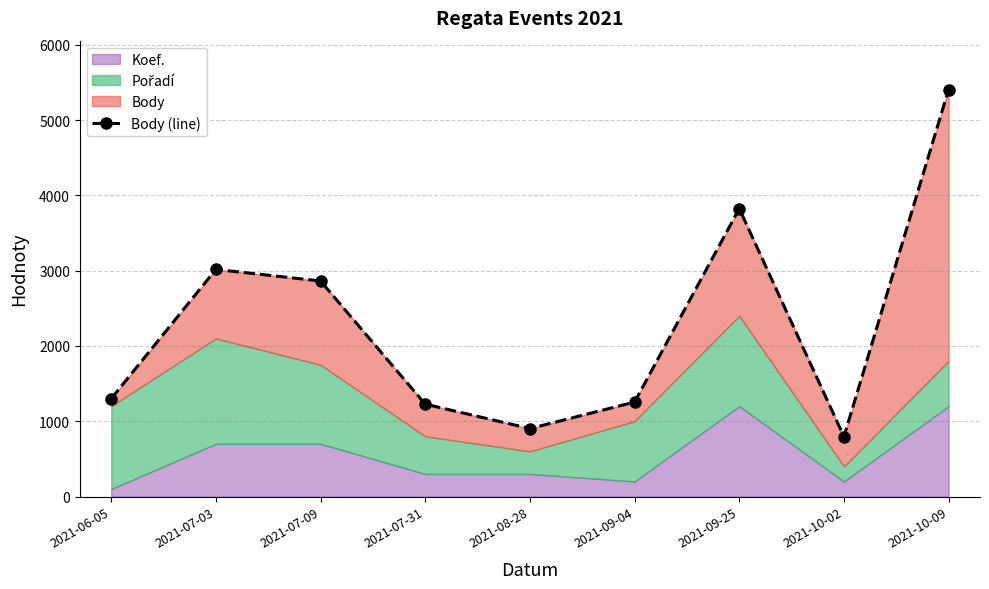

Does the chart have visible grid lines?

Yes